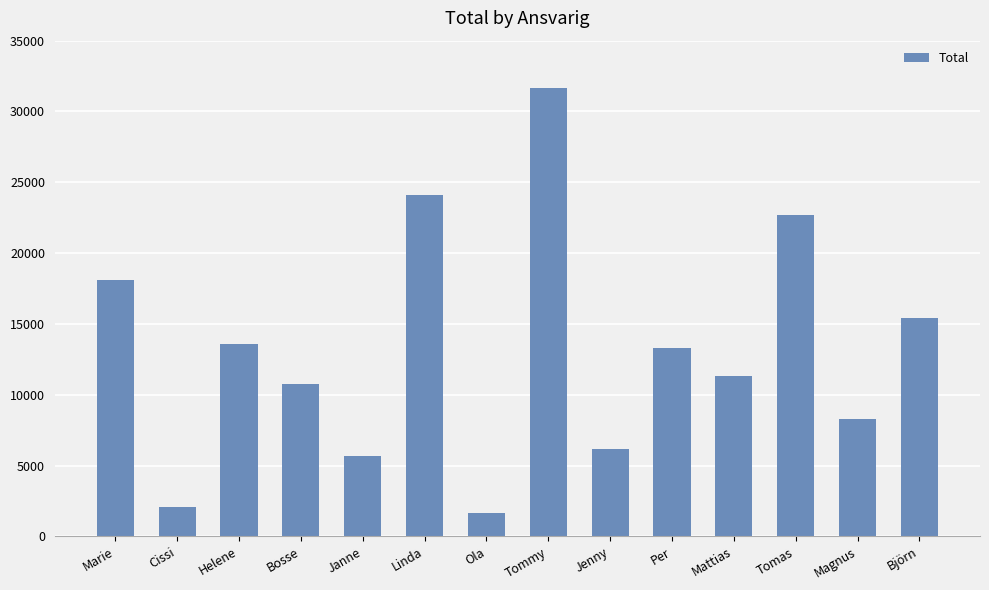

At which label does the data first exceed 13277?

Marie